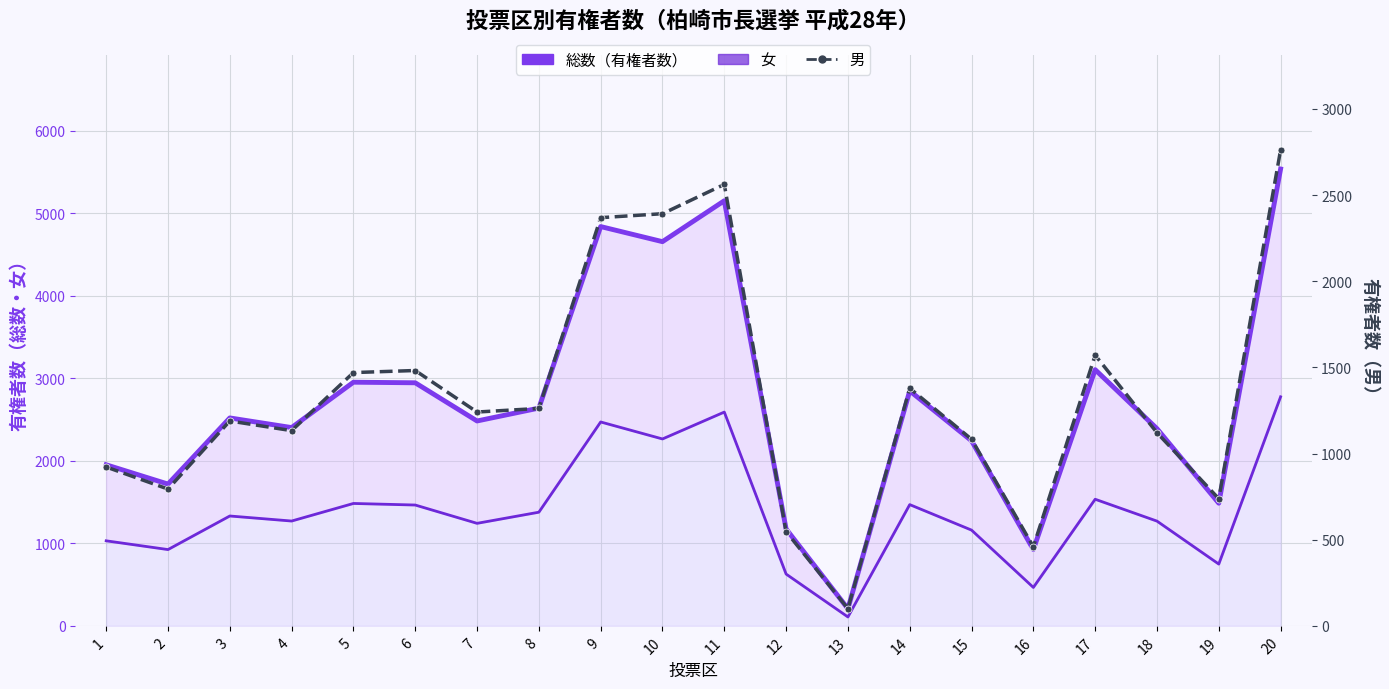

What is the difference between the maximum and minimum values in the 総数（有権者数） series?

5331